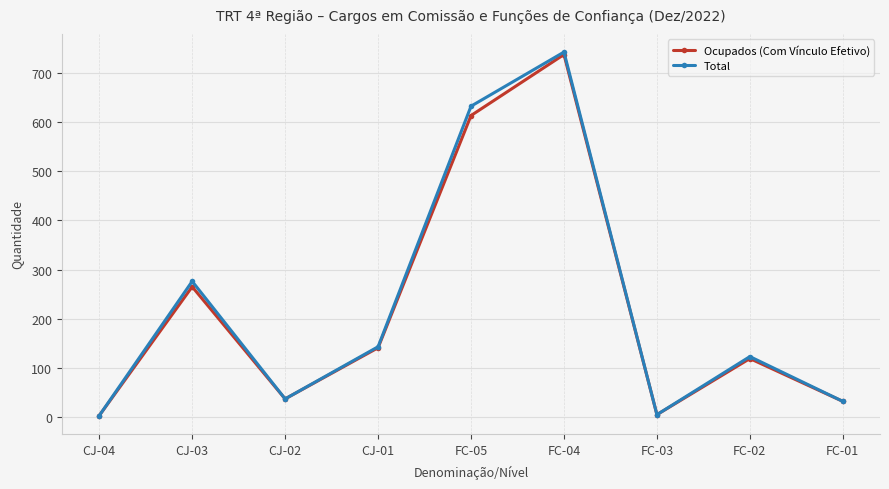

How many lines are shown in the chart?

2